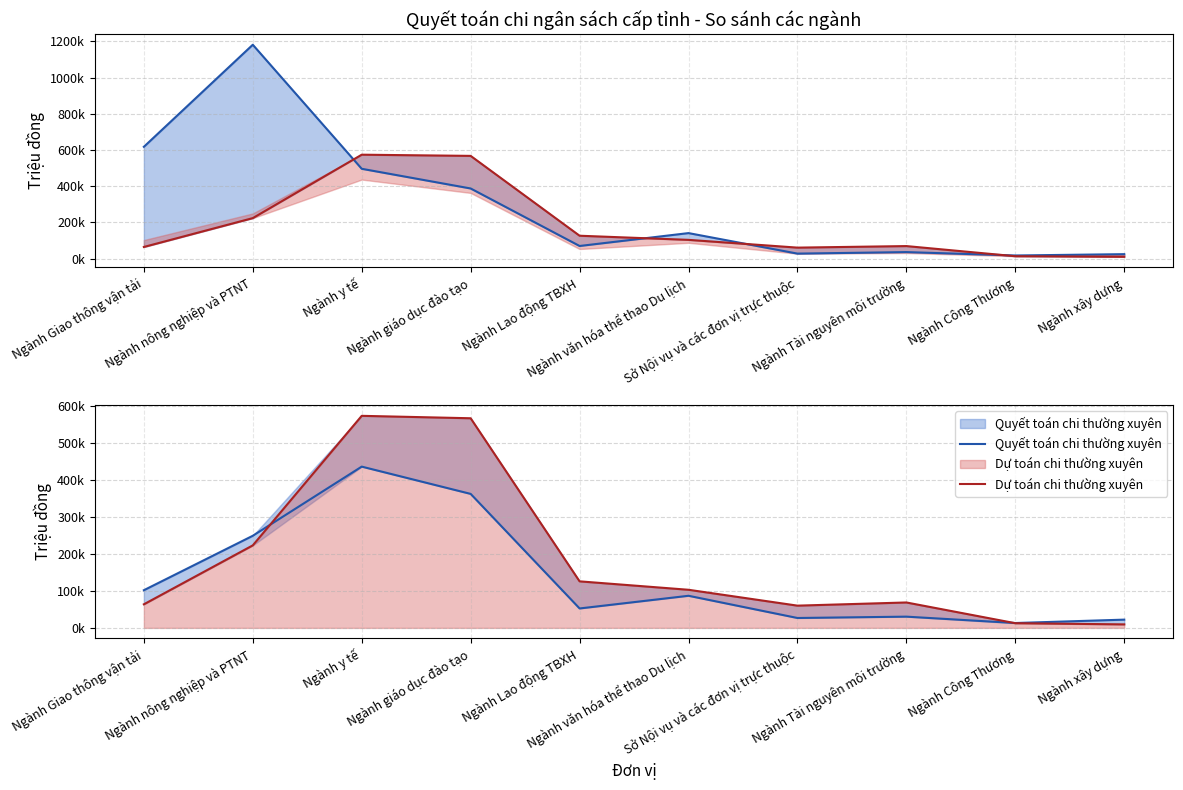

Where is the first local minimum for Quyết toán chi thường xuyên?

Ngành Lao động TBXH